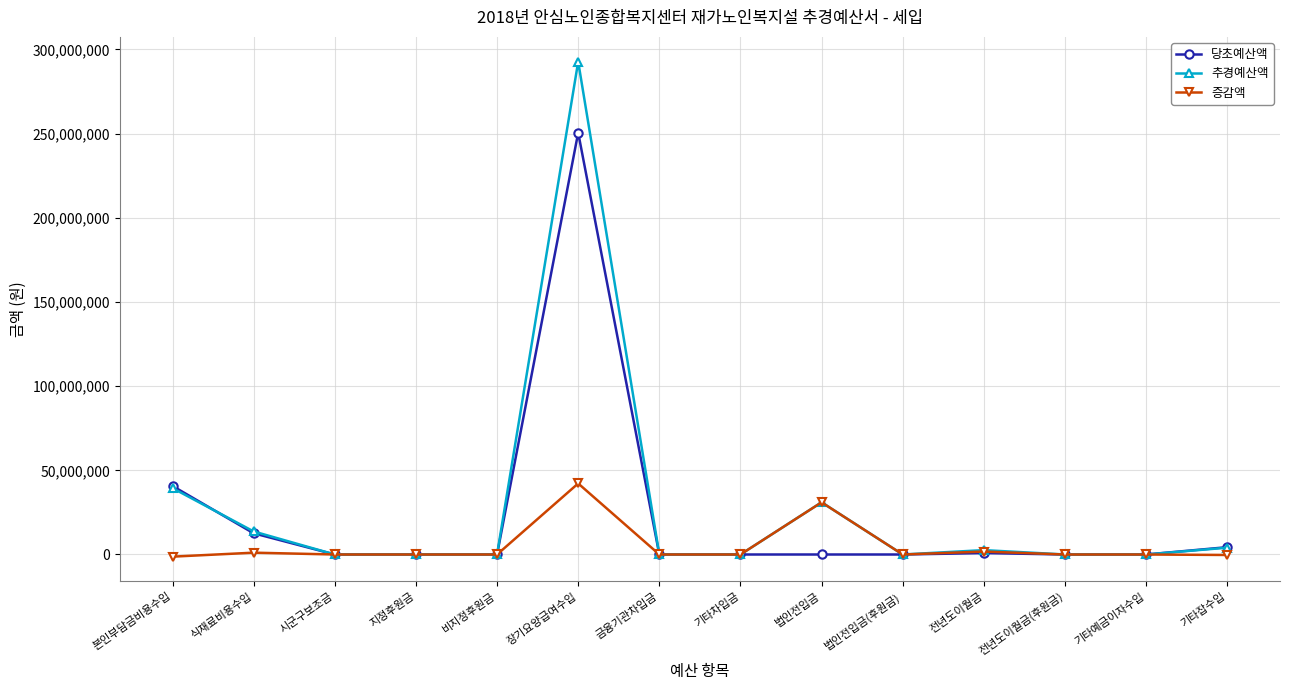

Which series has the largest total across all categories?

추경예산액